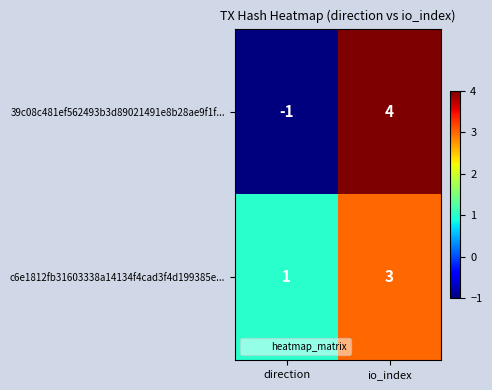

At which category does the chart reach its minimum across all series?

direction